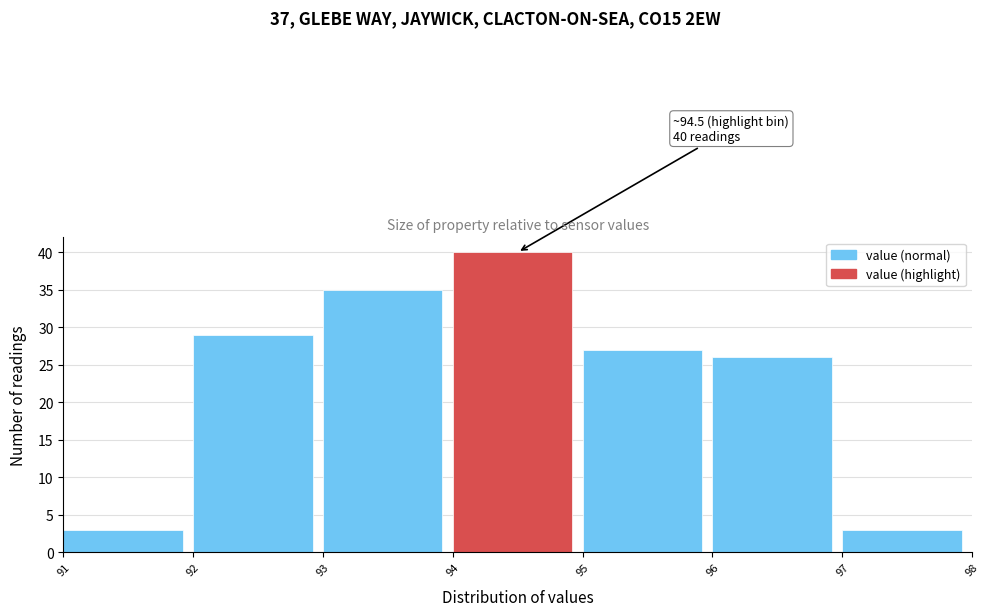

Over which range of the x-axis is the bar tallest?

94 to 95